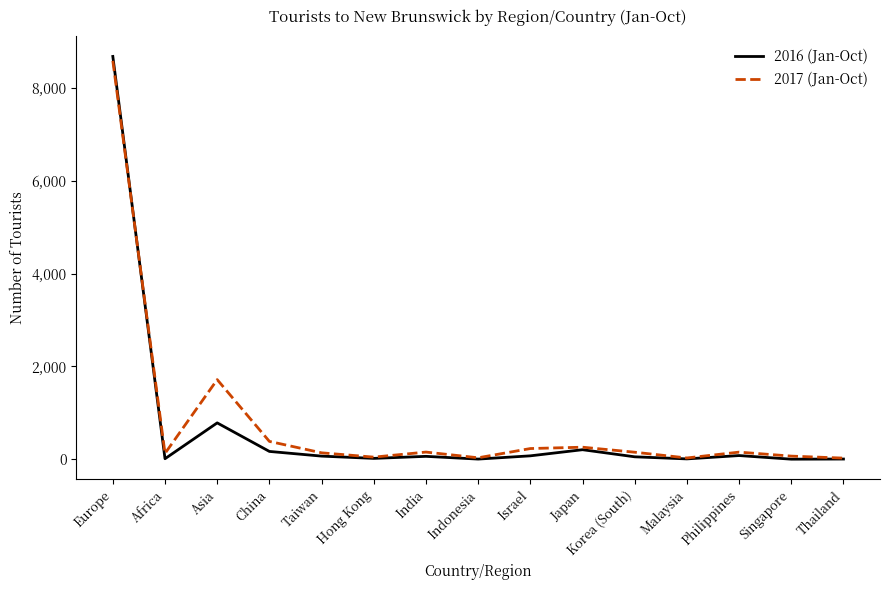

Is it true that 2017 (Jan-Oct) equals 2805 at Asia?

False